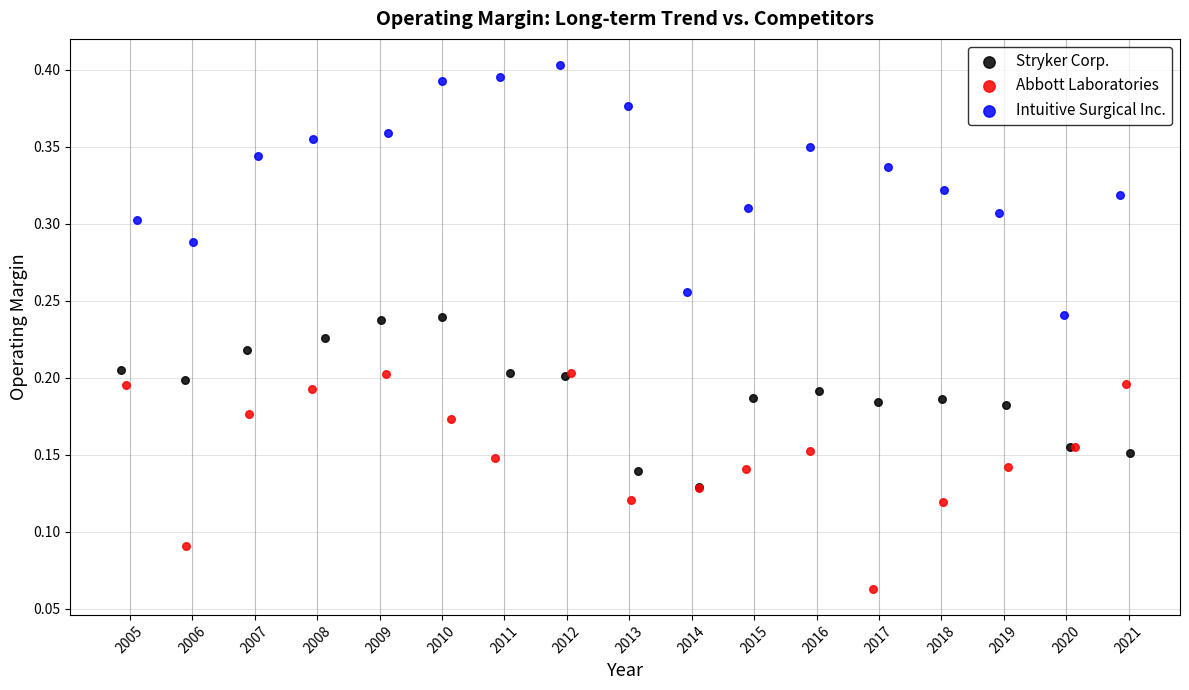

Which series contains the lowest Y value?

Abbott Laboratories